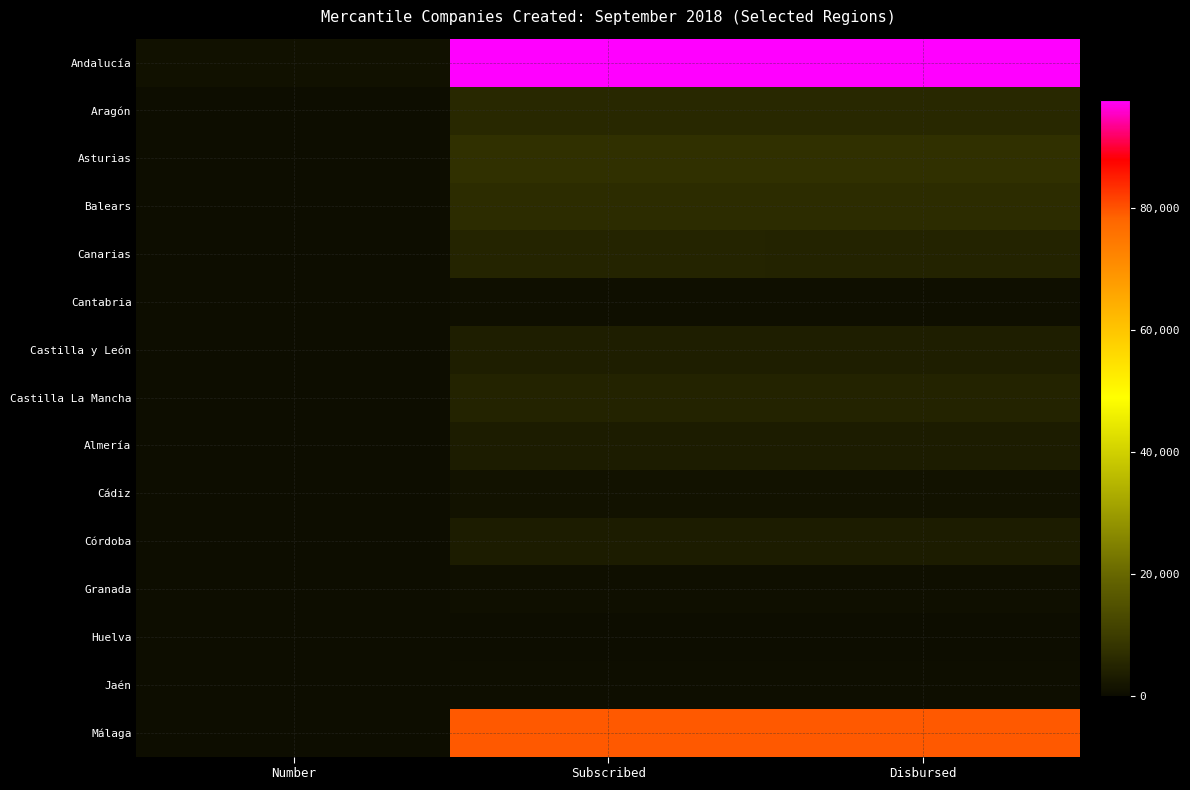

Which label corresponds to the smallest value in the chart?

Number